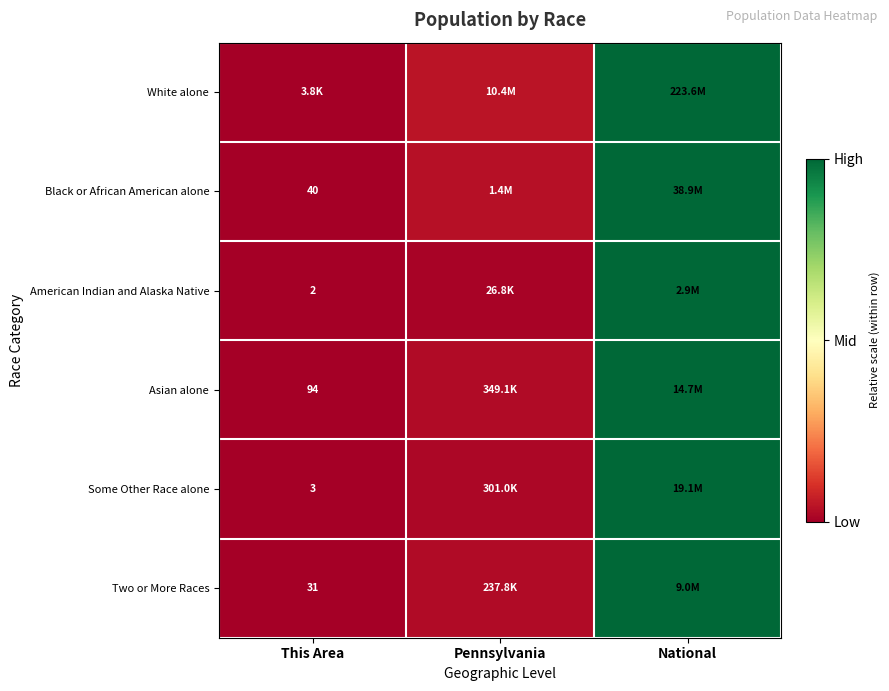

Count the number of data series in this chart.

6